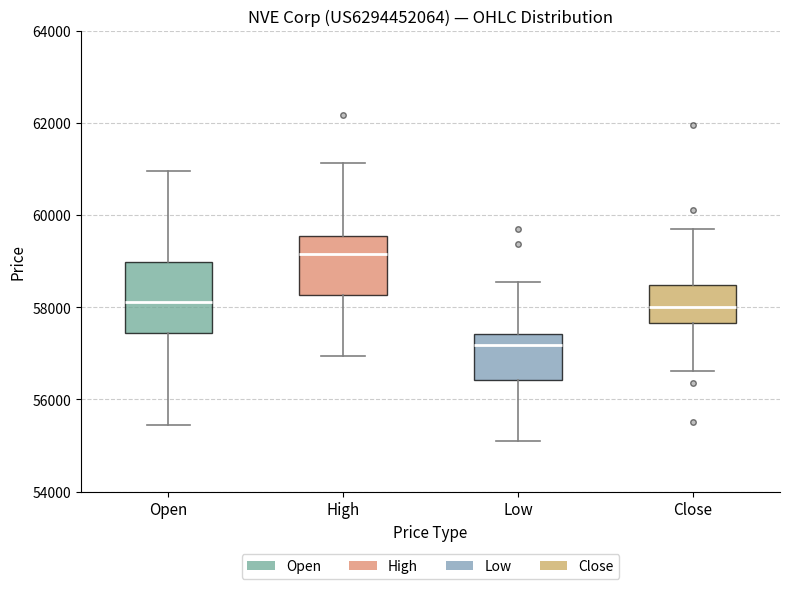

Reading left to right, read every box against the y-axis: the position of its median line, the range the box covers, and the ends of its whiskers. The values are not printed on the chart, so give them approximately, as read against the axis.

Open: median 58200, box 57400 to 59000, whiskers 55400 to 61000
High: median 59200, box 58200 to 59600, whiskers 57000 to 61200
Low: median 57200, box 56400 to 57400, whiskers 55200 to 58600
Close: median 58000, box 57600 to 58400, whiskers 56600 to 59800